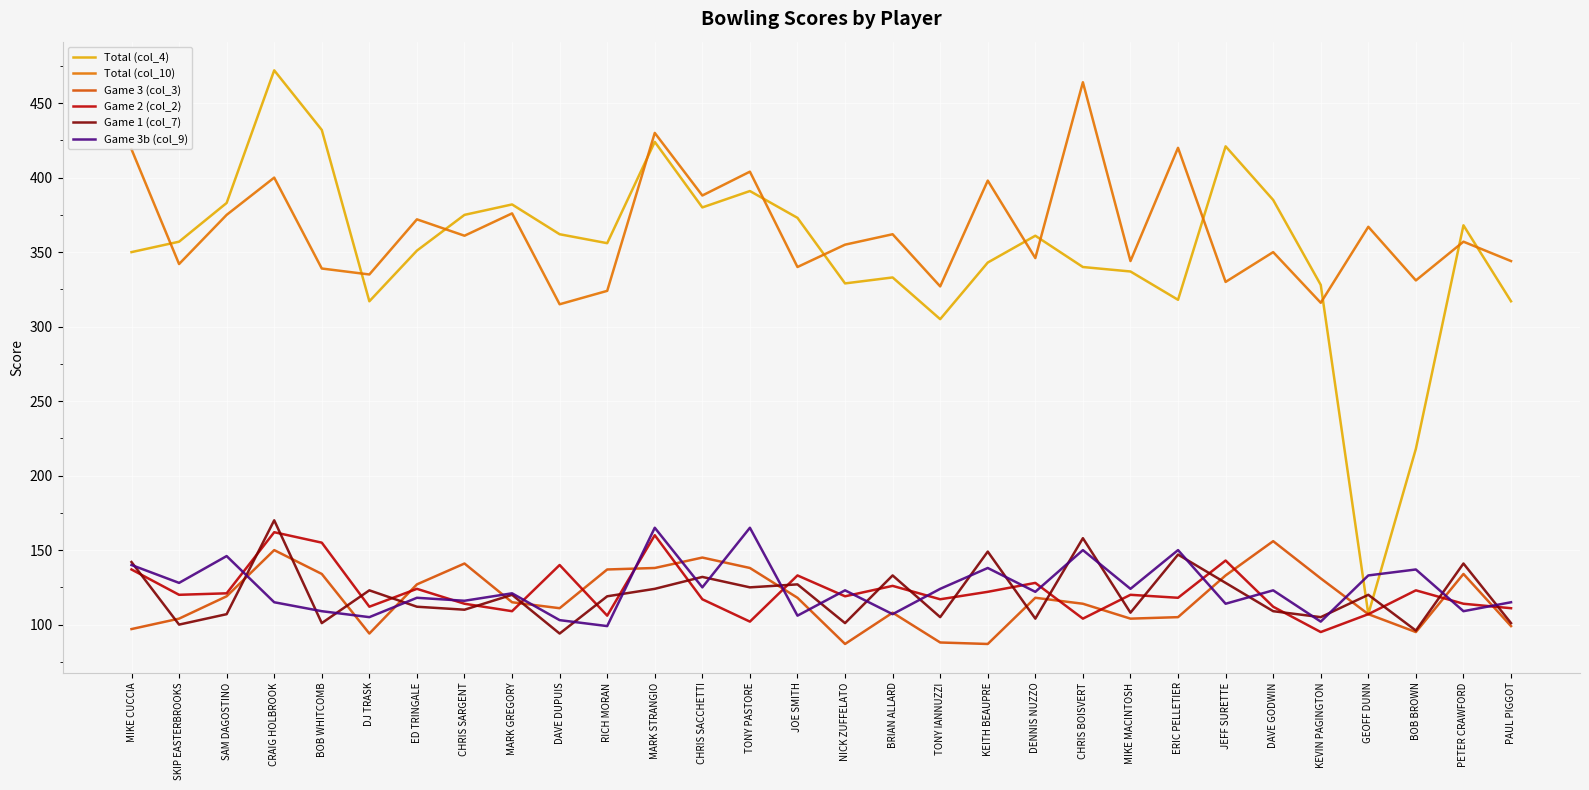

Which category has the lowest value in the Total (col_4) series?

GEOFF DUNN